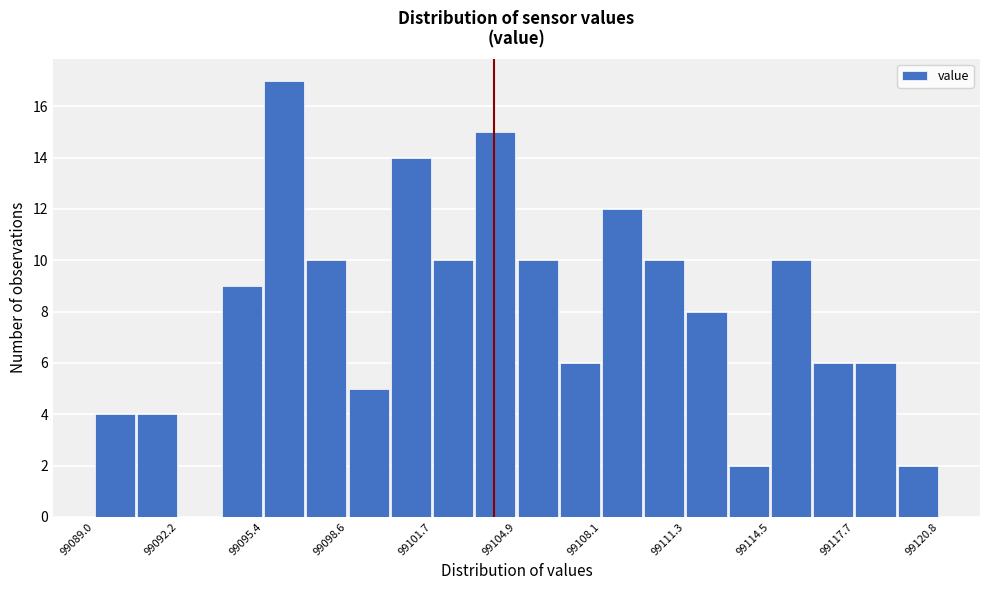

Read against the x-axis, roughly where is the centre of the tallest bar?

99096.0